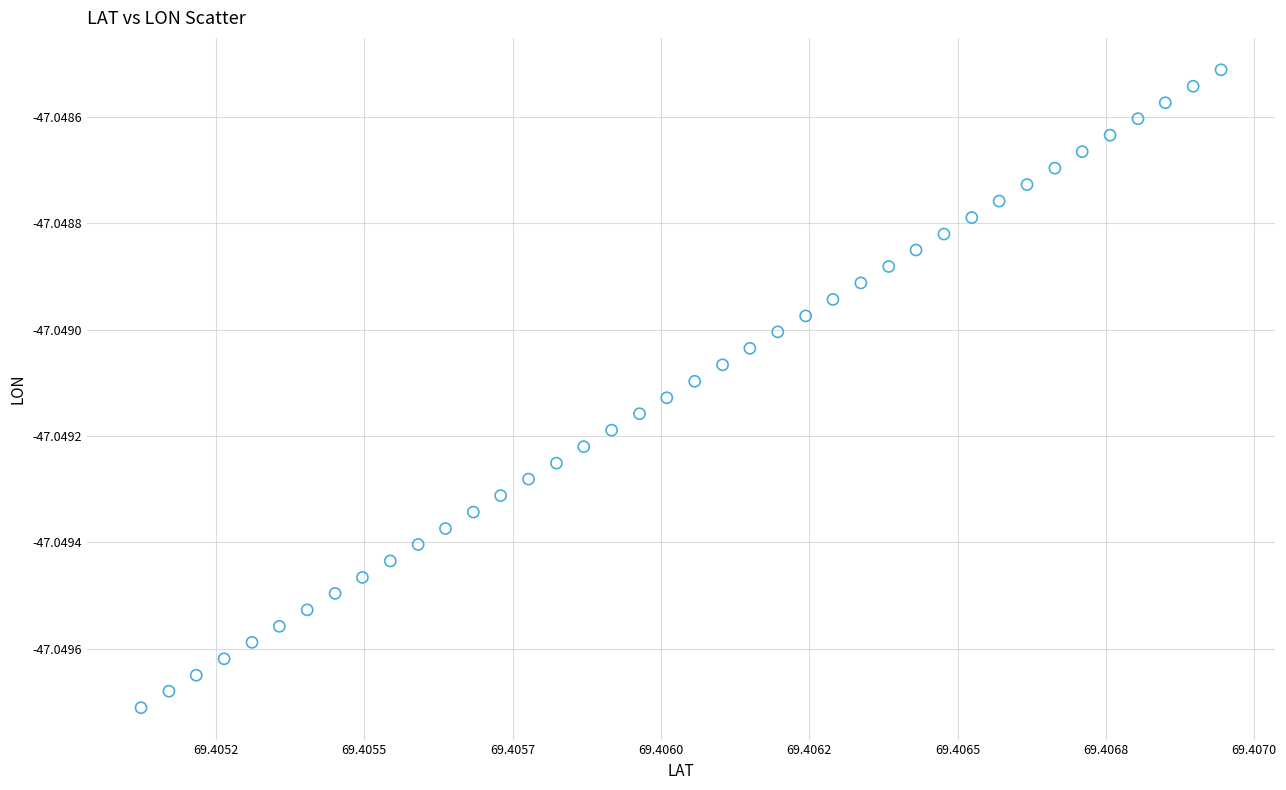

How many data points are displayed?

40